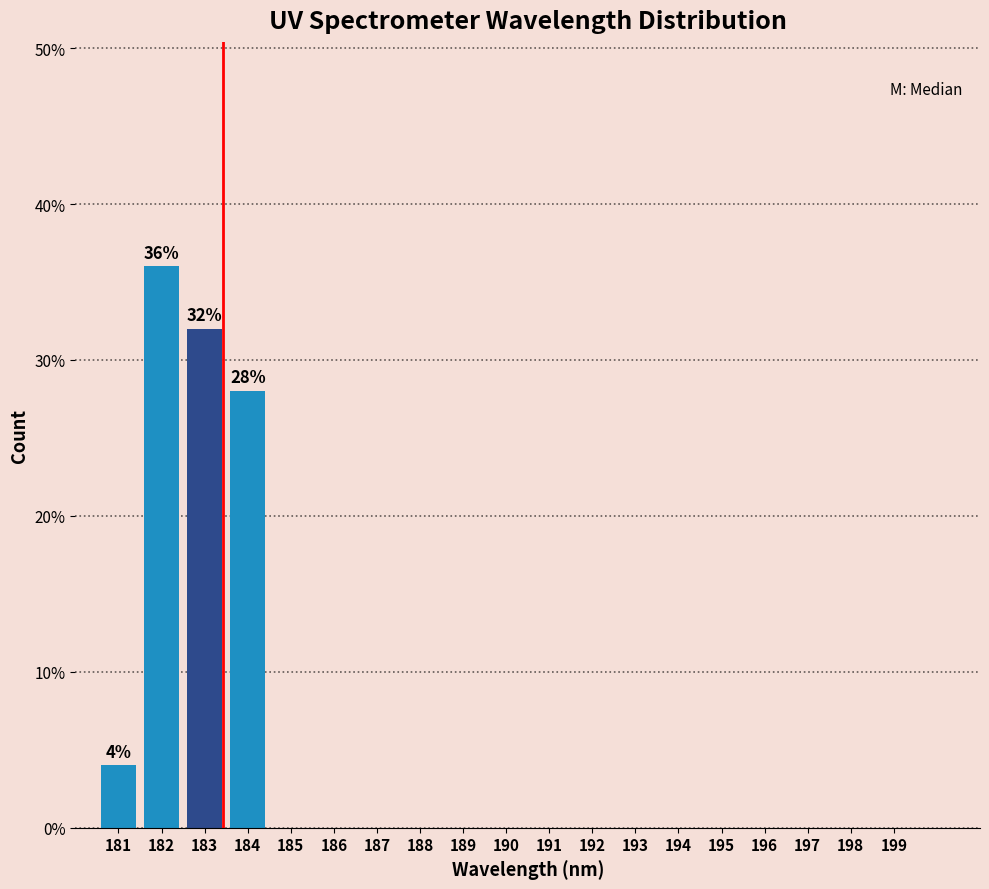

Reading right to left, list all the values displayed in this chart.

199=0.0	198=0.0	197=0.0	196=0.0	195=0.0	194=0.0	193=0.0	192=0.0	191=0.0	190=0.0	189=0.0	188=0.0	187=0.0	186=0.0	185=0.0	184=28.0	183=32.0	182=36.0	181=4.0